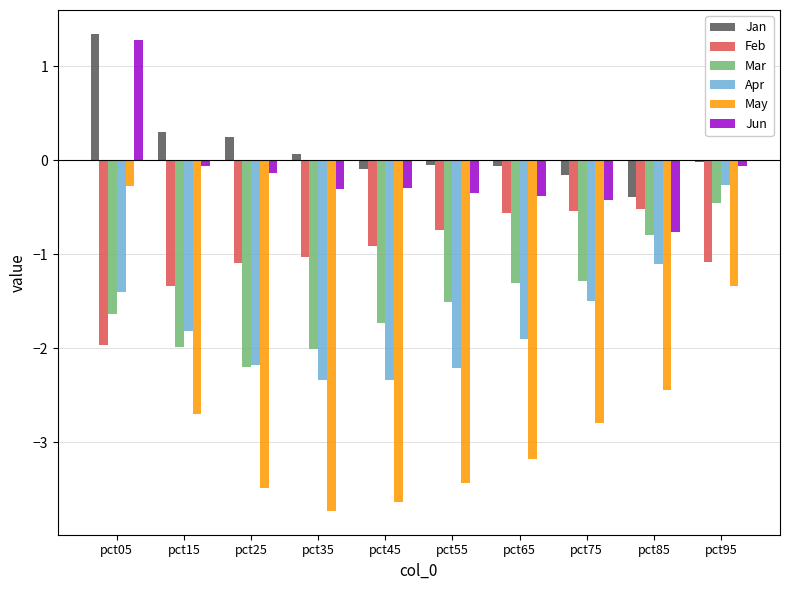

What is the total value across all series at pct05?

-2.6